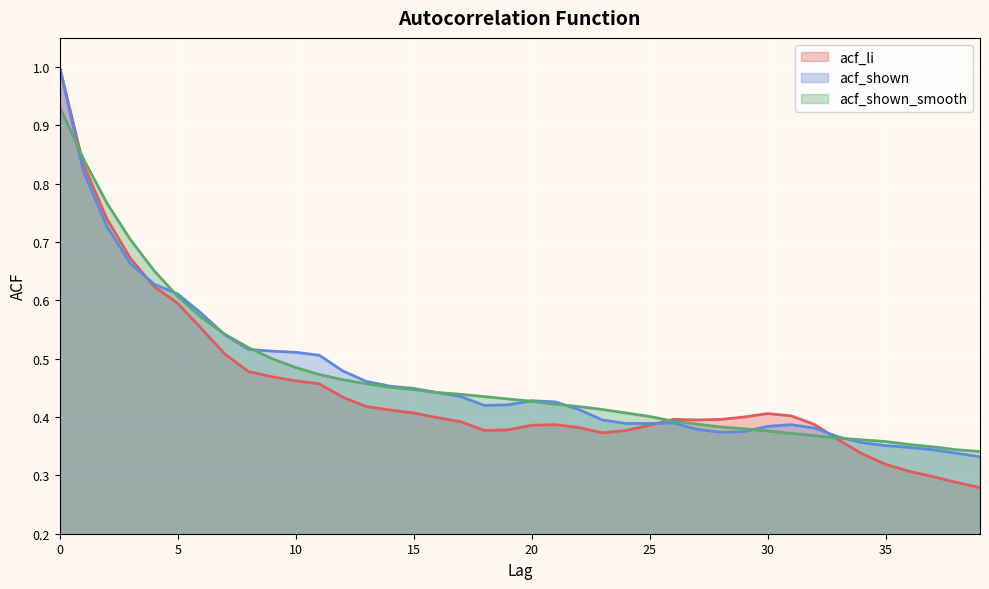

The value of acf_shown_smooth at 1 is 1.2. True or false?

False